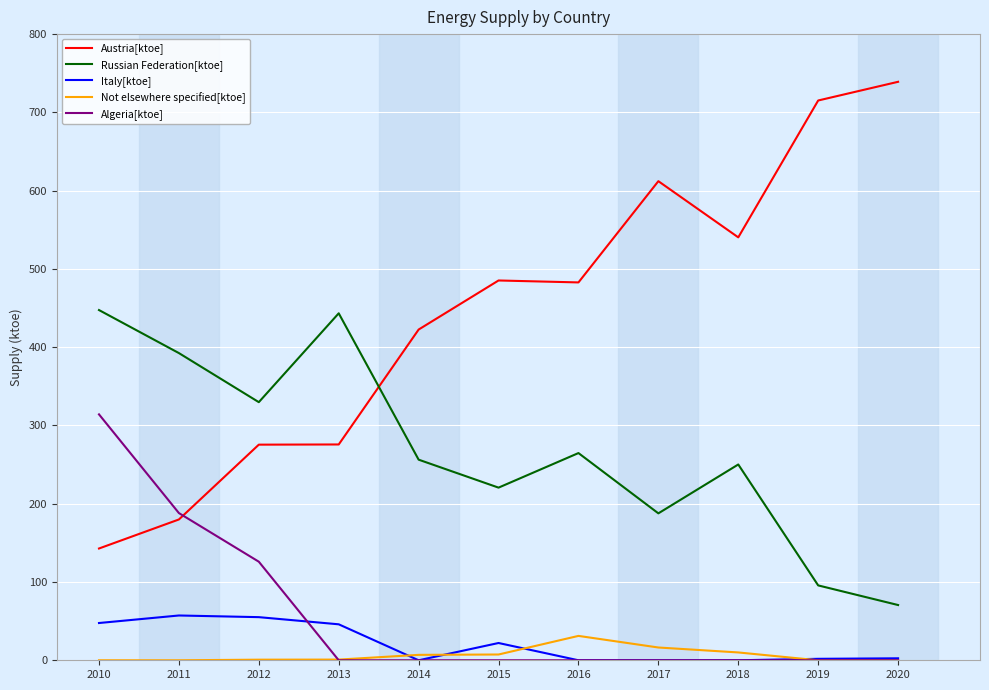

List the series in order of their peak value, highest first.

Austria[ktoe], Russian Federation[ktoe], Algeria[ktoe], Italy[ktoe], Not elsewhere specified[ktoe]